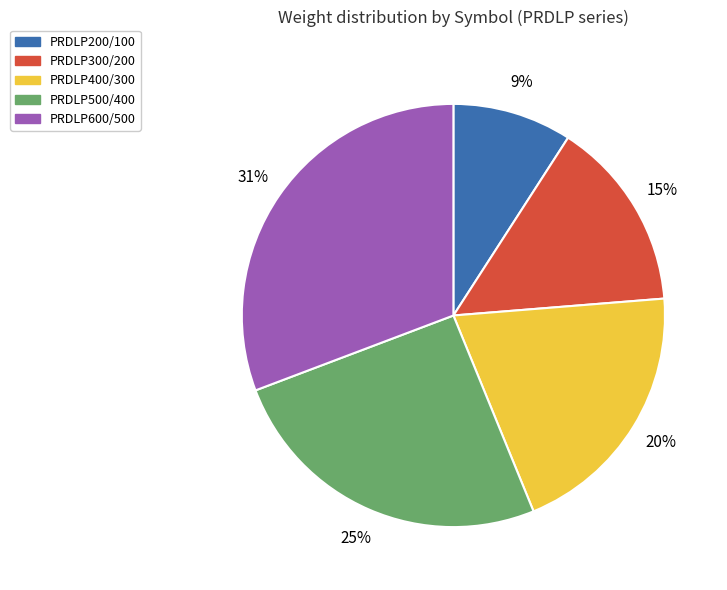

To the nearest percent, what is the combined percentage of PRDLP300/200 and PRDLP500/400?

40%